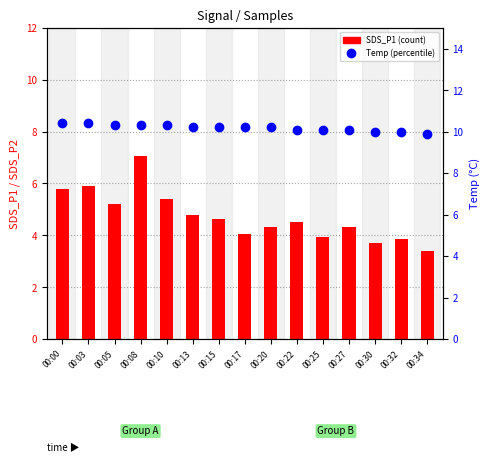

How many data points in SDS_P1 are above 4?

11